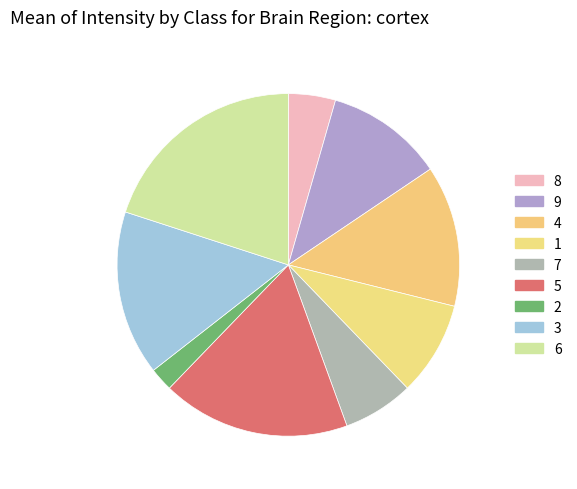

Is it true that 1 is 1% of the pie?

False